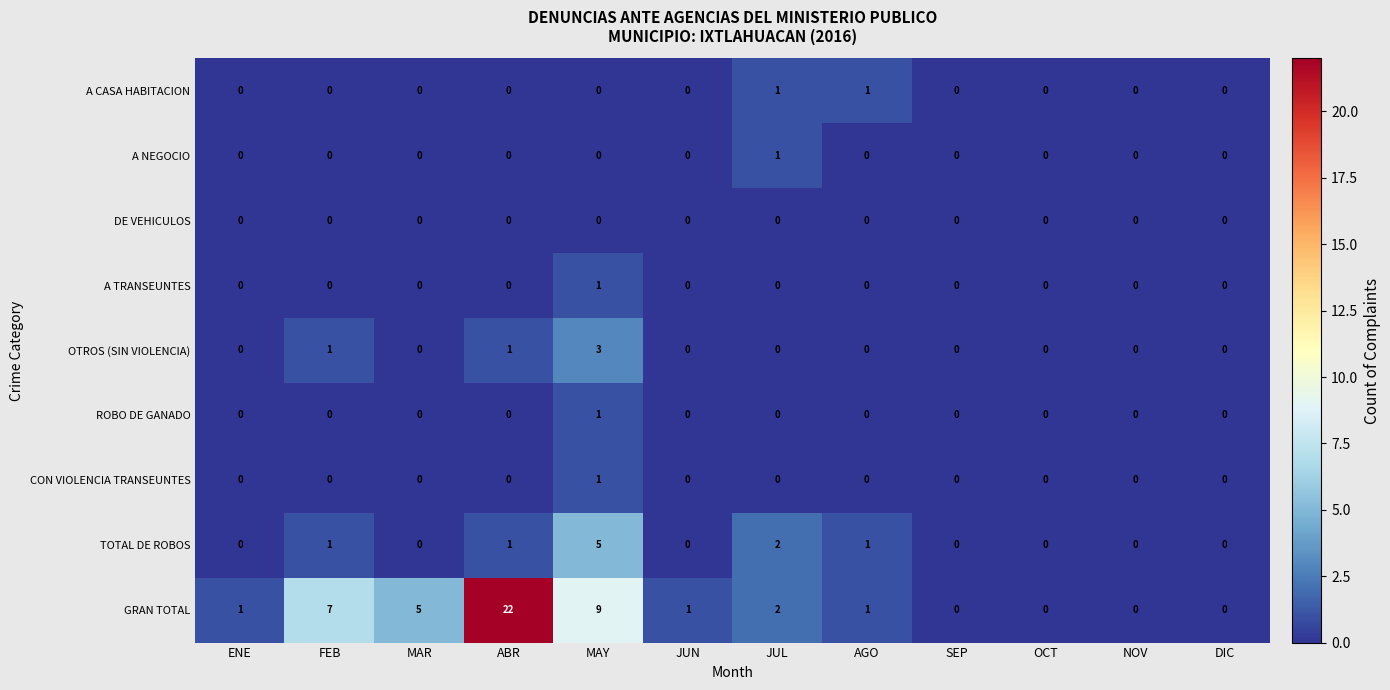

How many A CASA HABITACION values are between 0 and 1?

12